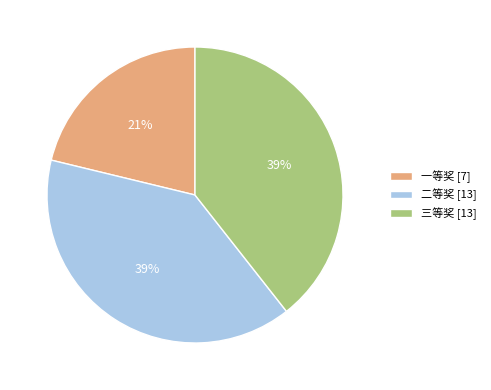

Count the number of slices in the pie.

3